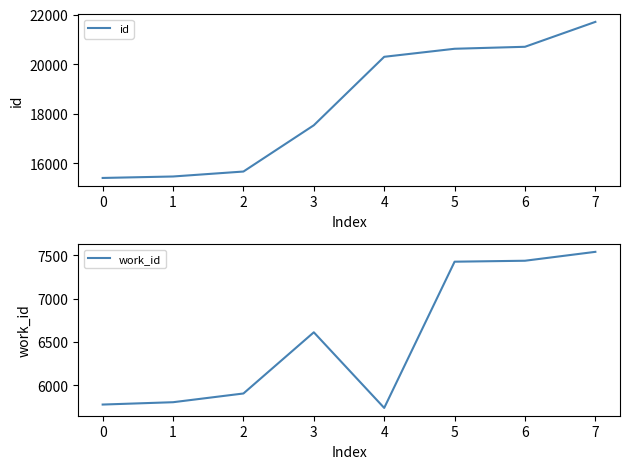

Reading left to right, what are all the values shown in this chart?

id: 0=15411	1=15470	2=15670	3=17535	4=20295	5=20619	6=20699	7=21703
work_id: 0=5775	1=5802	2=5903	3=6611	4=5736	5=7428	6=7439	7=7542